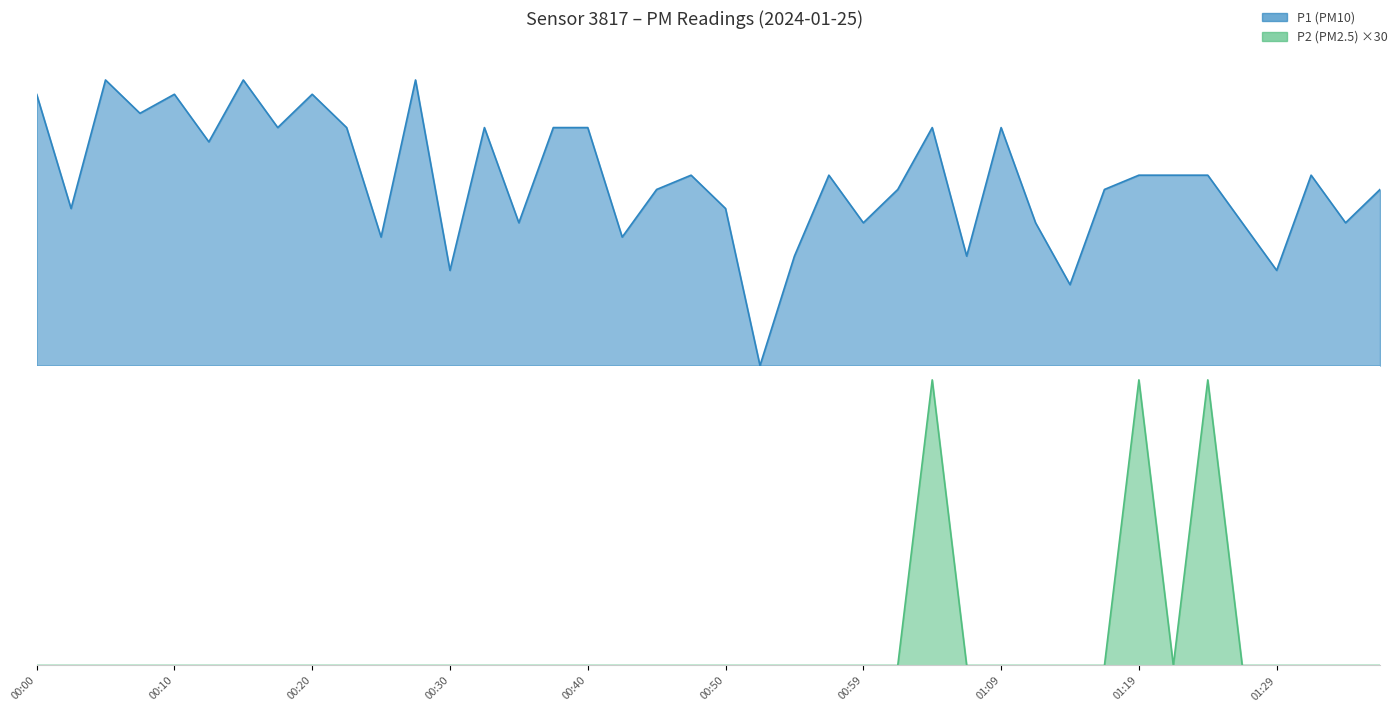

Where is P2 nearest to the value 1?

00:00